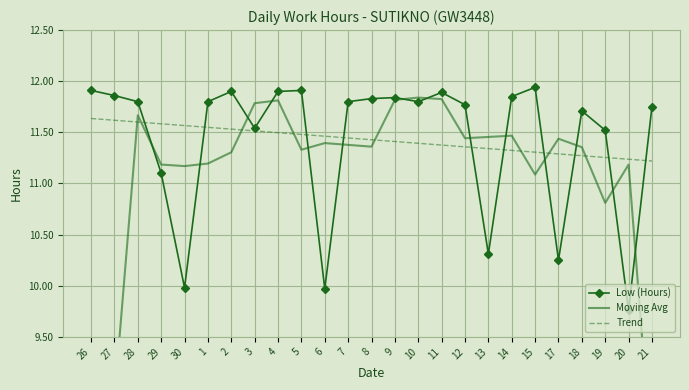

Reading left to right, list all the values displayed in this chart.

Low (Hours): 11.9	11.9	11.8	11.1	10.0	11.8	11.9	11.5	11.9	11.9	10.0	11.8	11.8	11.8	11.8	11.9	11.8	10.3	11.8	11.9	10.2	11.7	11.5	9.8	11.8
Moving Avg: 5.9	8.9	11.7	11.2	11.2	11.2	11.3	11.8	11.8	11.3	11.4	11.4	11.4	11.8	11.8	11.8	11.4	11.5	11.5	11.1	11.4	11.4	10.8	11.2	8.3
Trend: 11.6	11.6	11.6	11.6	11.6	11.5	11.5	11.5	11.5	11.5	11.5	11.4	11.4	11.4	11.4	11.4	11.4	11.3	11.3	11.3	11.3	11.3	11.3	11.2	11.2